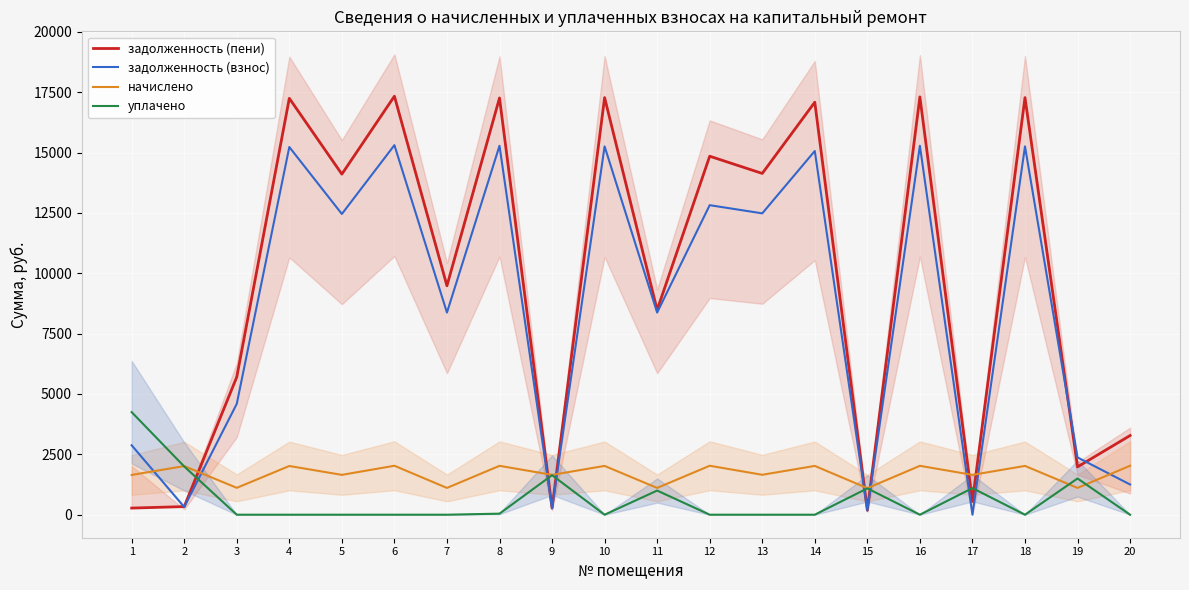

Which series has the largest range (max minus min)?

задолженность (пени)